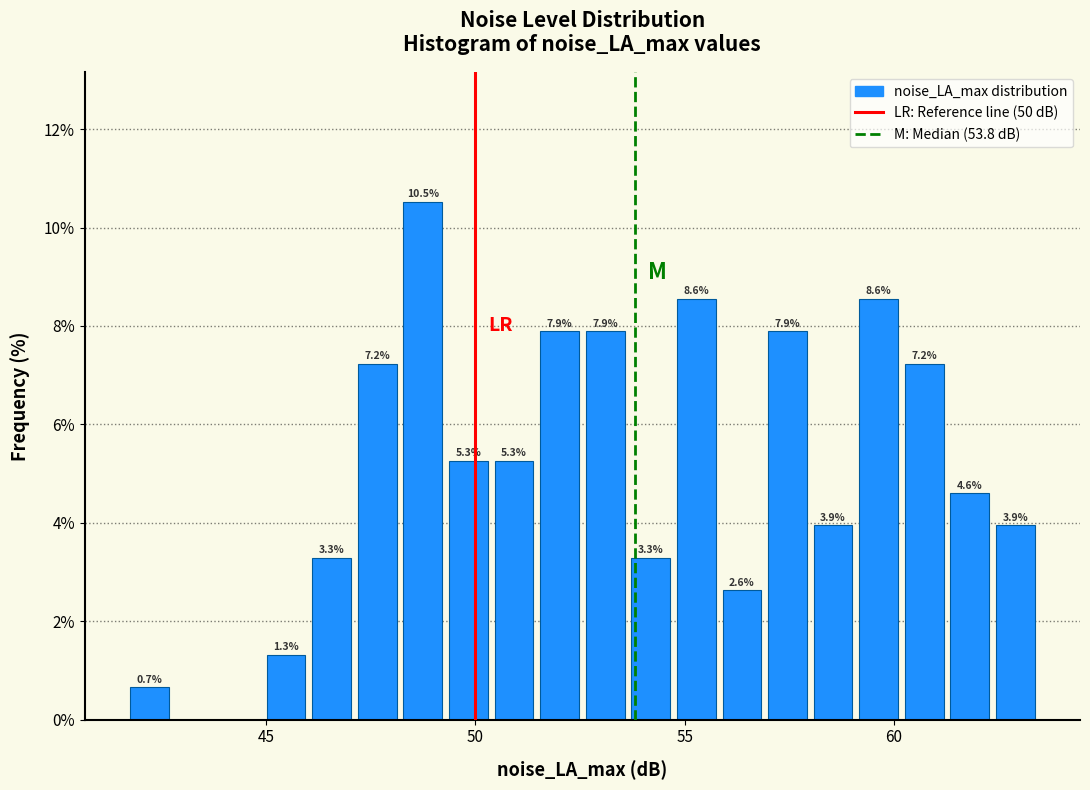

Read against the x-axis, roughly where is the centre of the tallest bar?

48.5